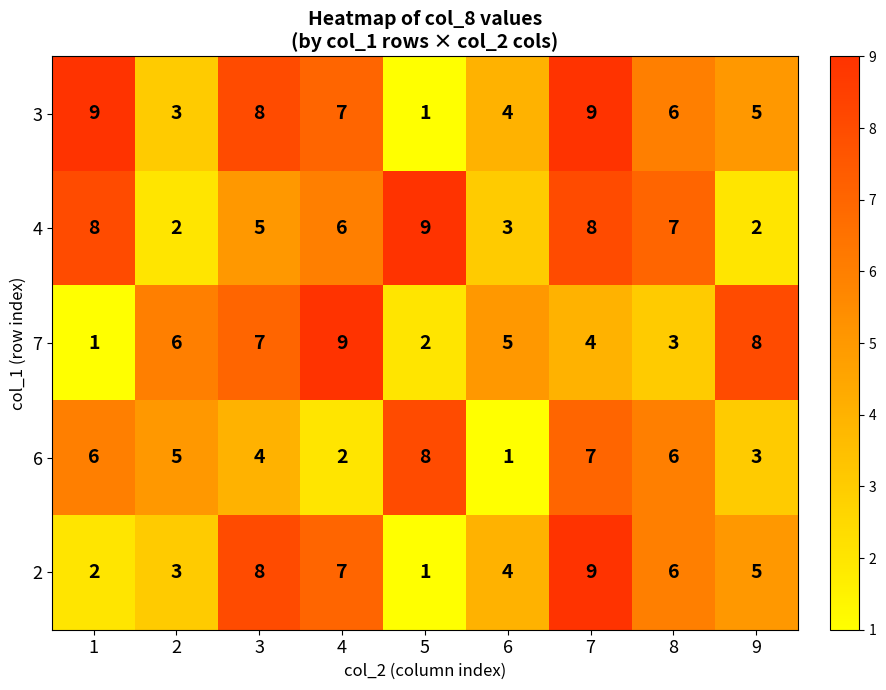

Where is 3 nearest to the value 5?

9